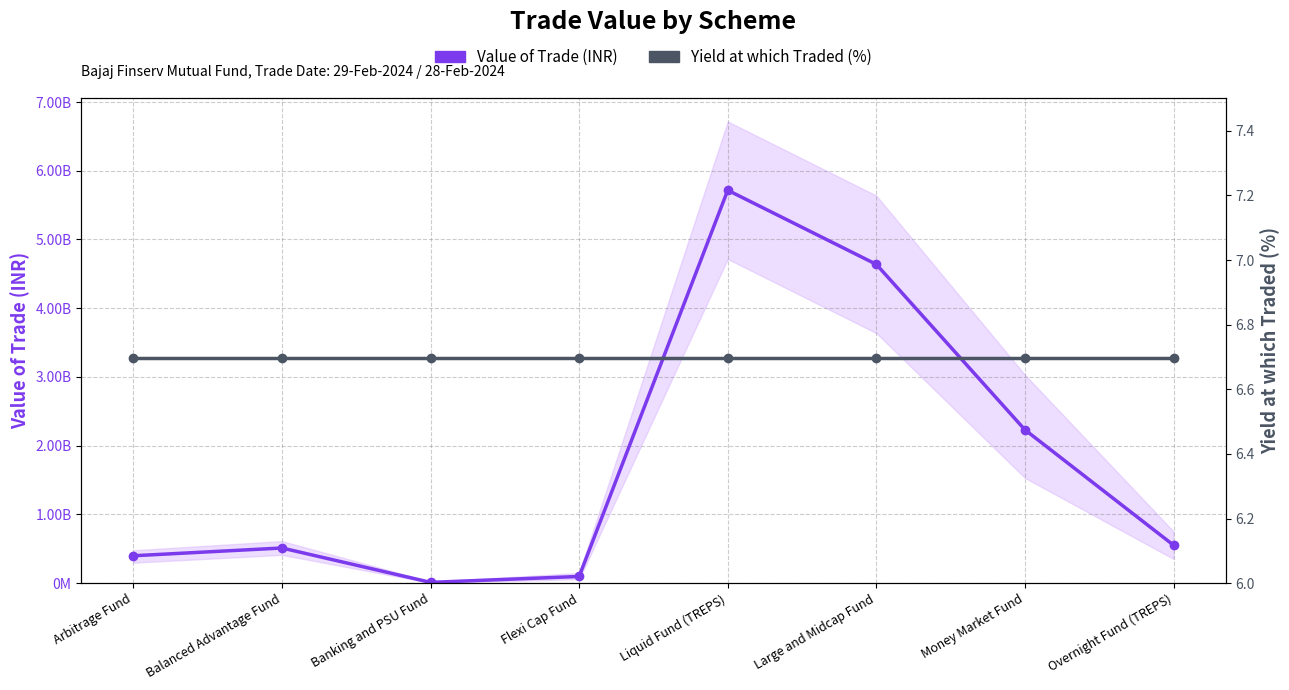

What are all the series names shown in the legend?

Value of Trade (INR), Yield at which Traded (%)